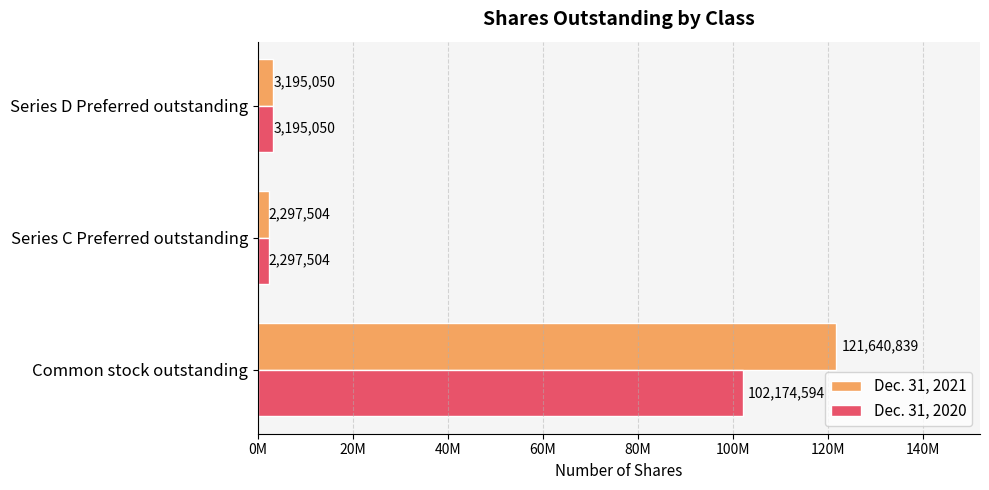

List the series in order of their overall mean, lowest first.

Dec. 31, 2020, Dec. 31, 2021